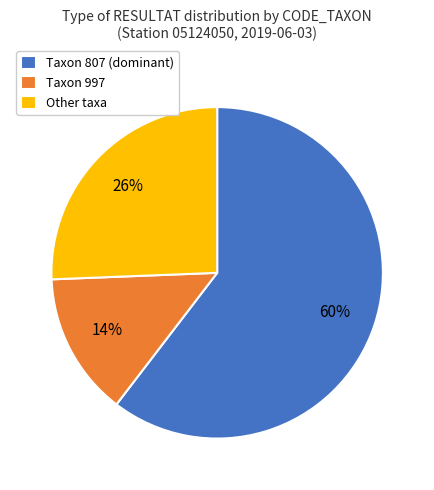

To the nearest percent, what is the difference between the largest and smallest slice percentages?

46%